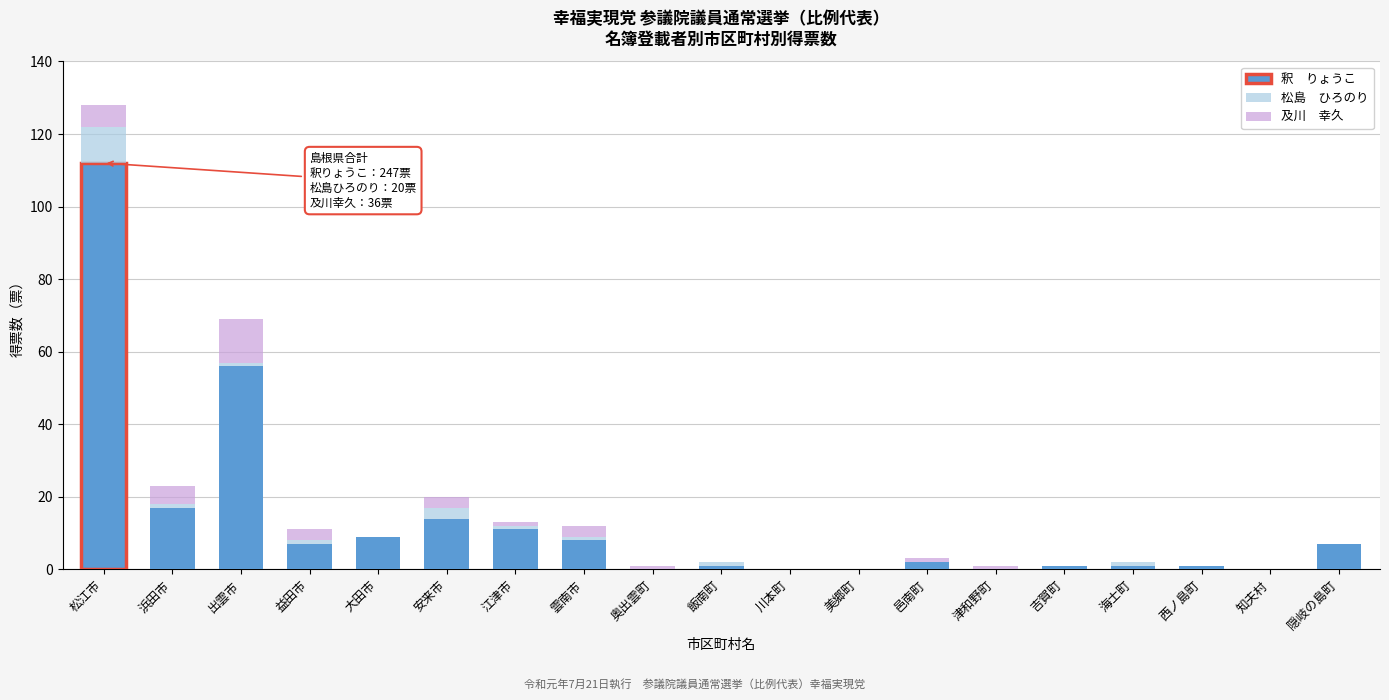

At which category is the sum across all series the highest?

松江市